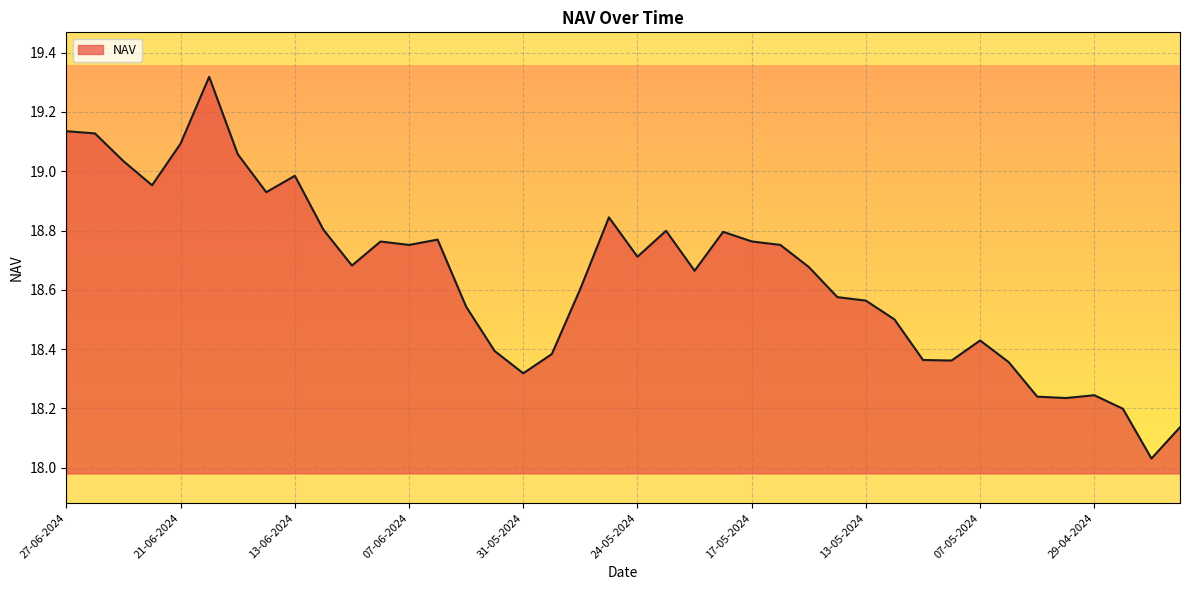

List the labels in order of value, largest first.

20-06-2024, 27-06-2024, 26-06-2024, 21-06-2024, 18-06-2024, 25-06-2024, 13-06-2024, 24-06-2024, 14-06-2024, 28-05-2024, 12-06-2024, 23-05-2024, 20-05-2024, 06-06-2024, 17-05-2024, 10-06-2024, 16-05-2024, 07-06-2024, 24-05-2024, 11-06-2024, 15-05-2024, 21-05-2024, 29-05-2024, 14-05-2024, 13-05-2024, 05-06-2024, 10-05-2024, 07-05-2024, 04-06-2024, 30-05-2024, 09-05-2024, 08-05-2024, 03-05-2024, 31-05-2024, 29-04-2024, 02-05-2024, 30-04-2024, 26-04-2024, 24-04-2024, 25-04-2024